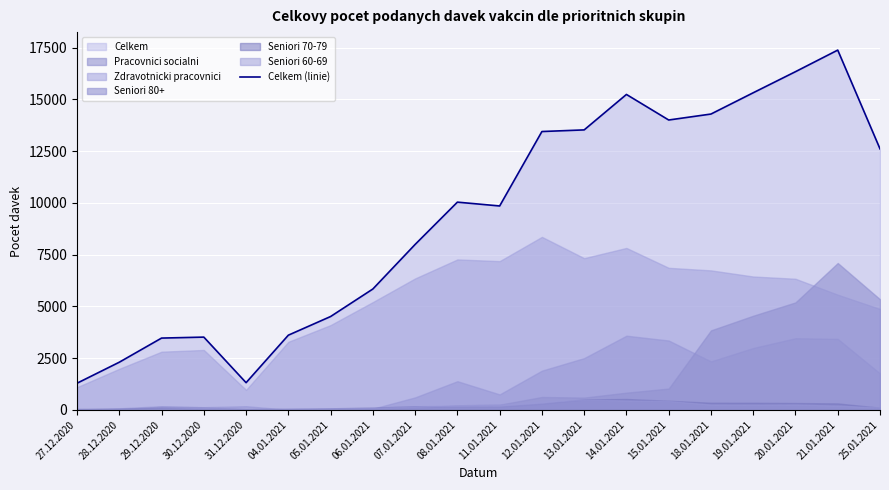

The value at 08.01.2021 is 2128. True or false?

False